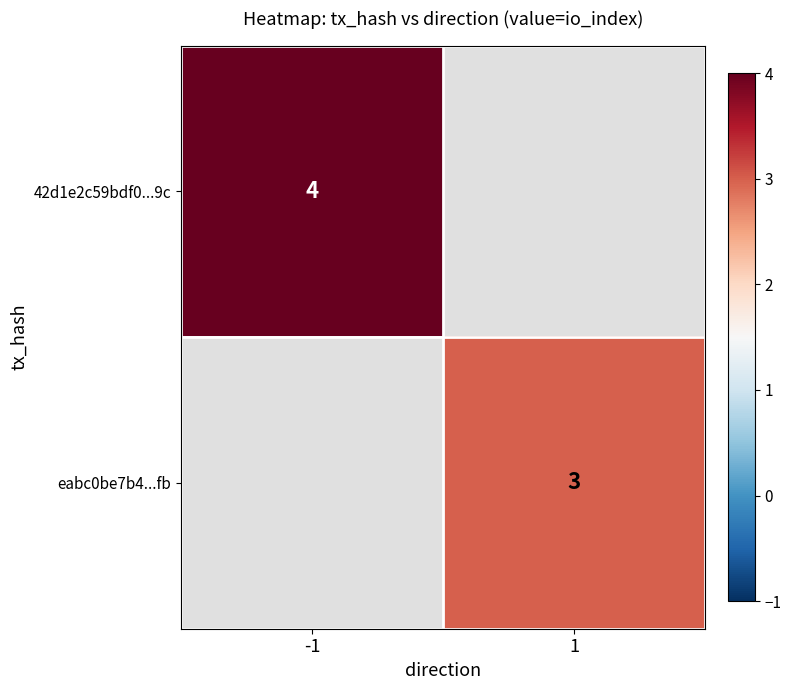

The value of 42d1e2c59bdf0...9c at -1 is 4. True or false?

True